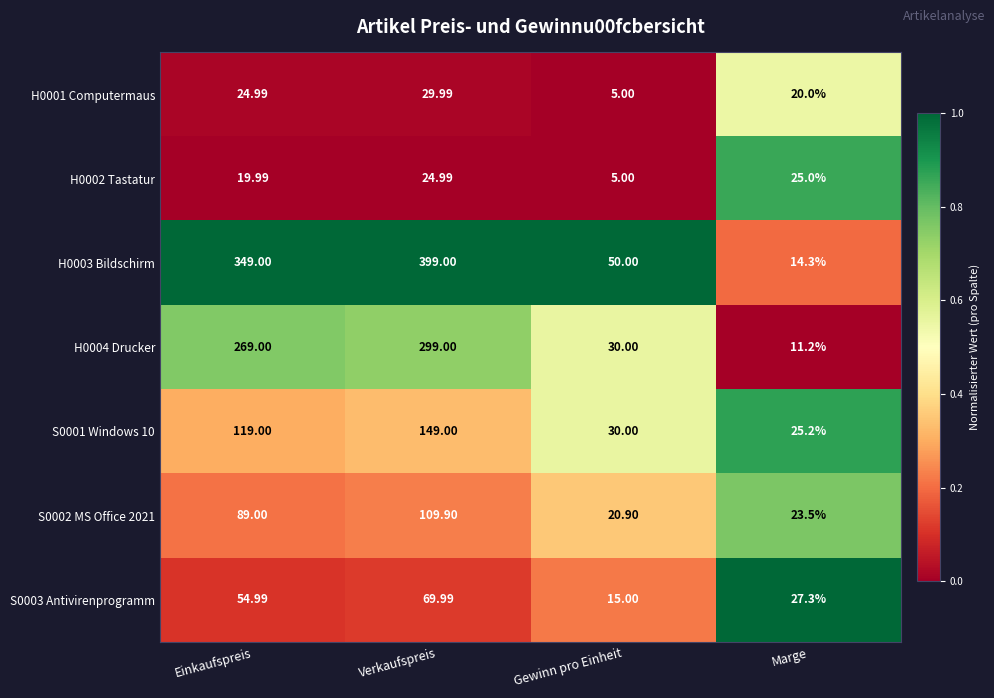

What is the difference between the highest and lowest values at Einkaufspreis?

329.0